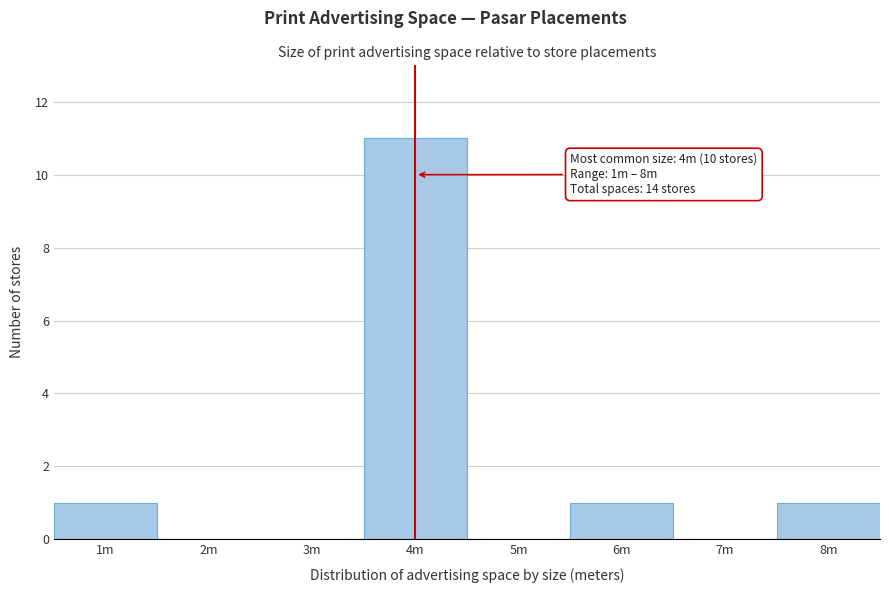

Reading left to right, transcribe all the data shown in this chart.

1m=1	2m=0	3m=0	4m=11	5m=0	6m=1	7m=0	8m=1